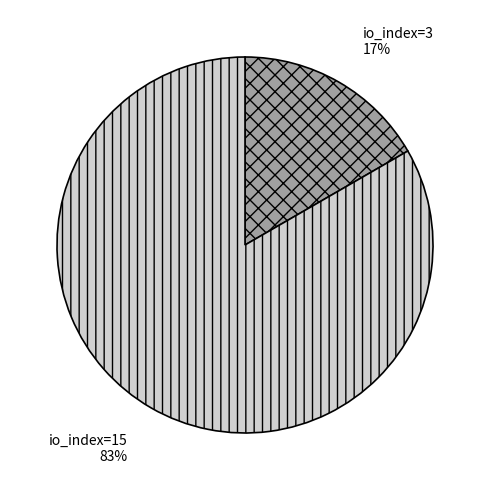

How many segments does this pie chart have?

2